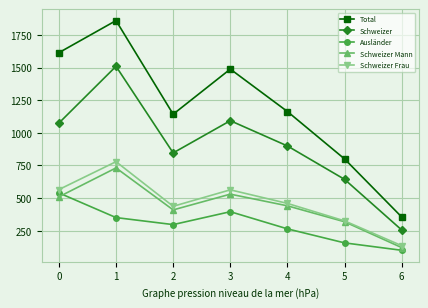

What is the value of the Ausländer point at the 5th from the left?

263.7